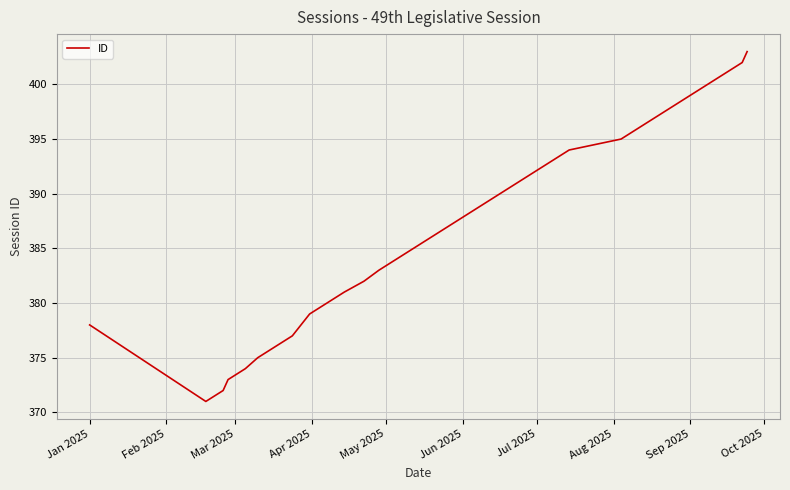

What is the average value?

387